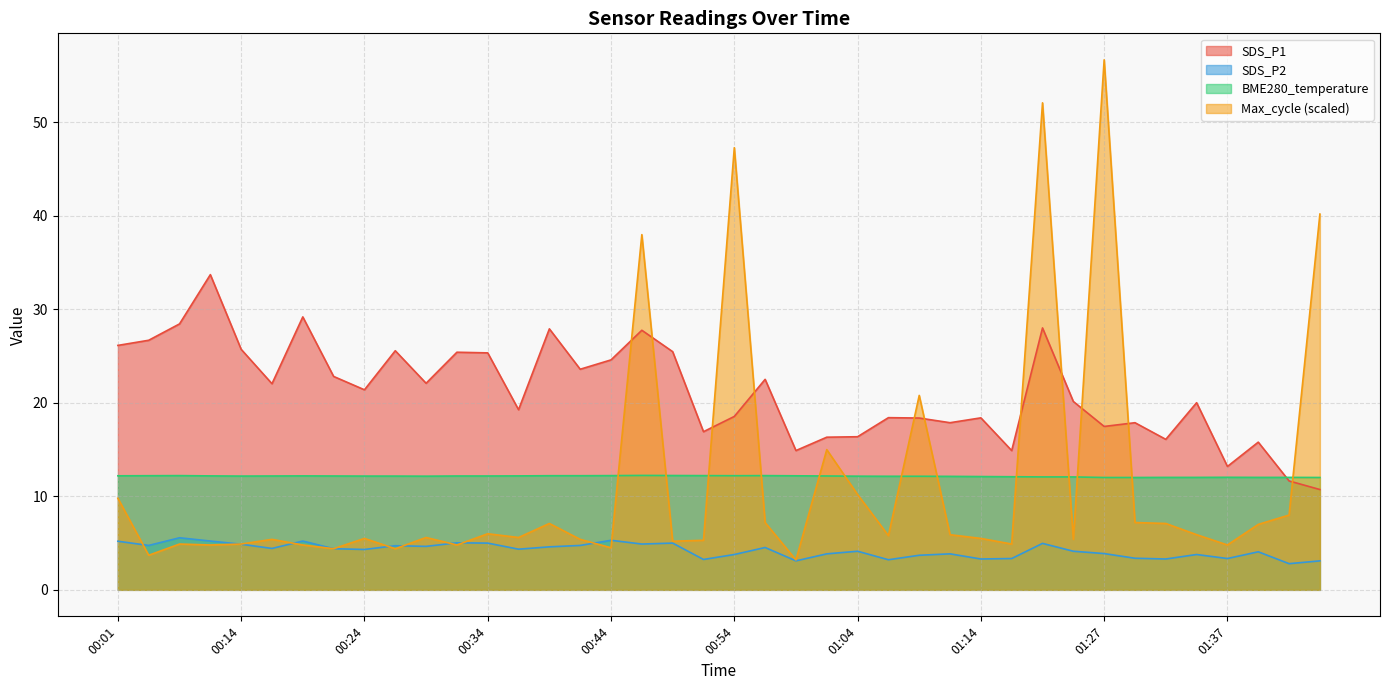

What is the sum of the SDS_P1 values at 00:29 and 00:01?

48.2